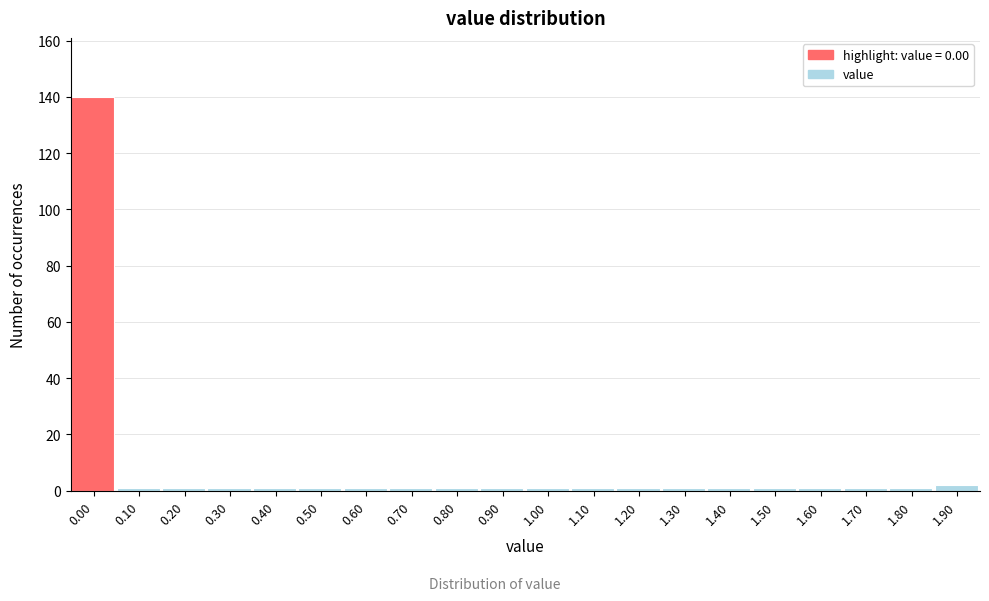

Reading right to left, transcribe all the data shown in this chart.

1.90=2	1.80=1	1.70=1	1.60=1	1.50=1	1.40=1	1.30=1	1.20=1	1.10=1	1.00=1	0.90=1	0.80=1	0.70=1	0.60=1	0.50=1	0.40=1	0.30=1	0.20=1	0.10=1	0.00=140